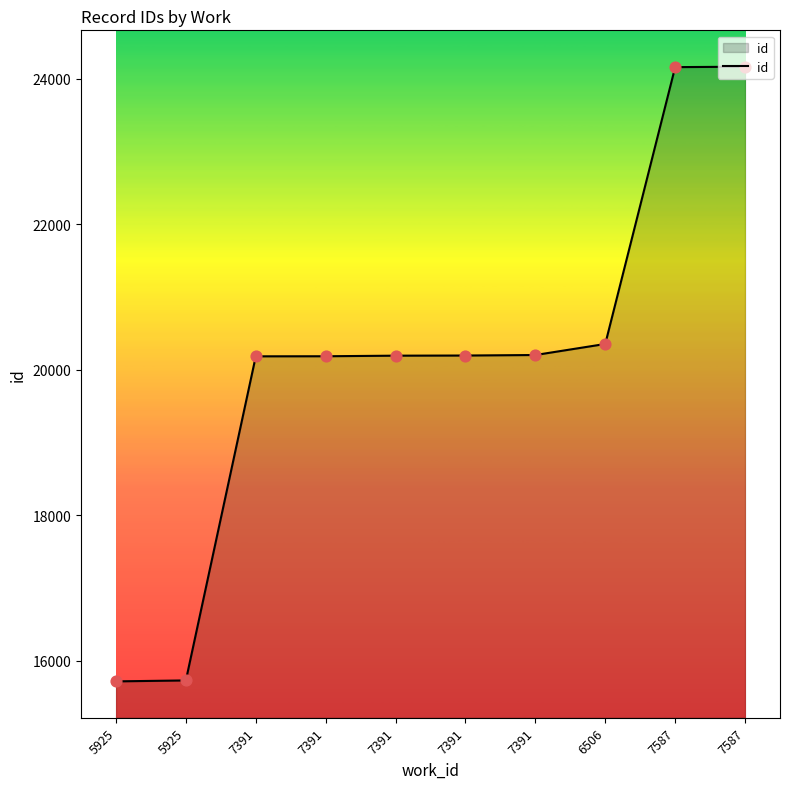

What is the ratio of the value at 7391 to the value at 7391?

1.0